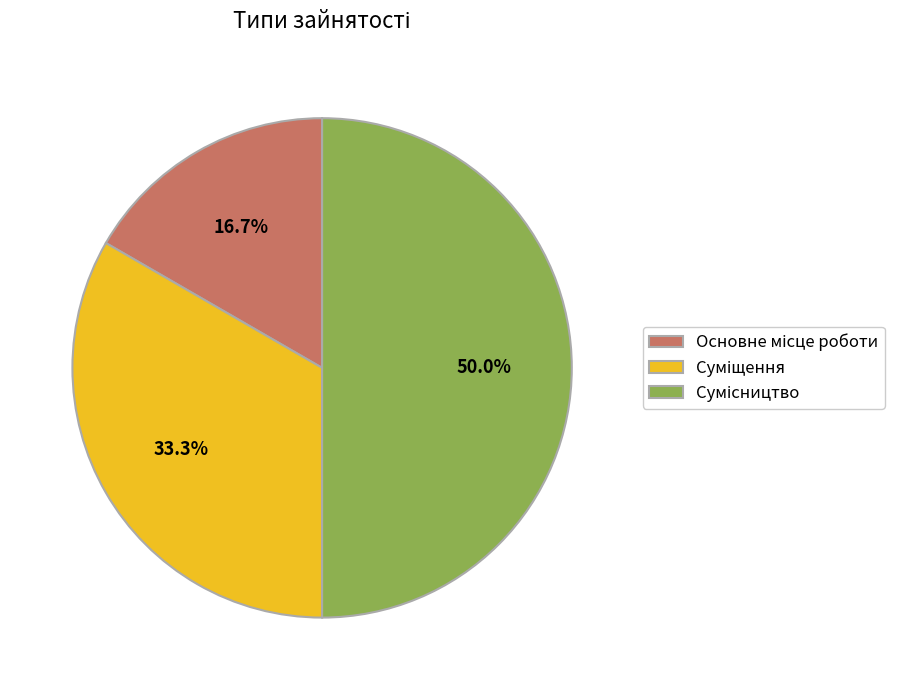

How many slices are in this pie chart?

3